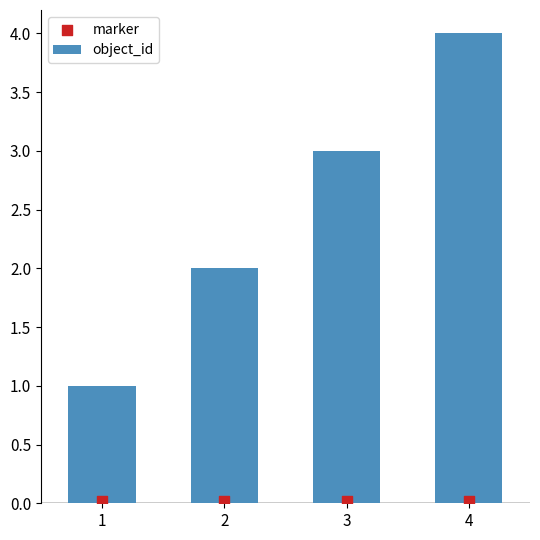

Which series contains the lowest Y value?

marker